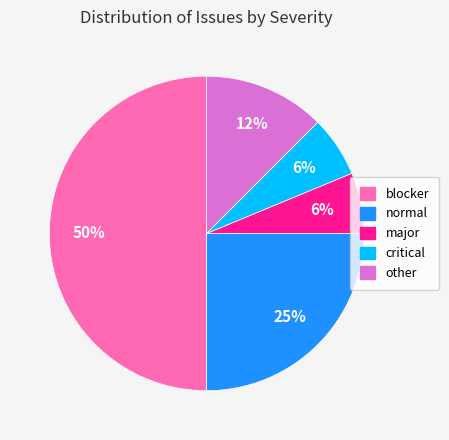

To the nearest percent, what is the average slice percentage?

20%